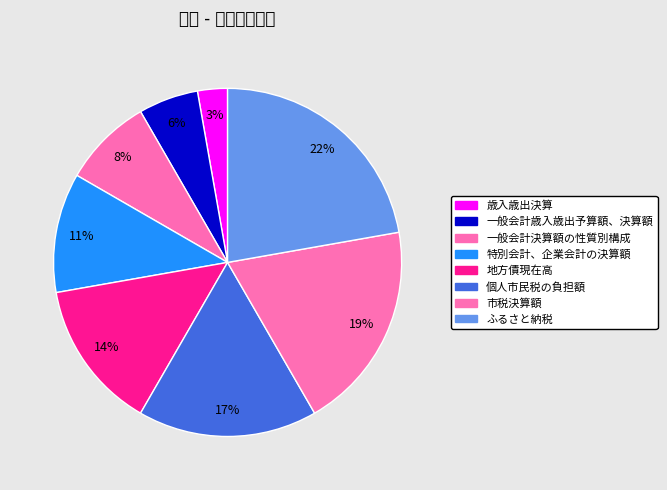

What percentage is the 歳入歳出決算 slice, to the nearest percent?

3%